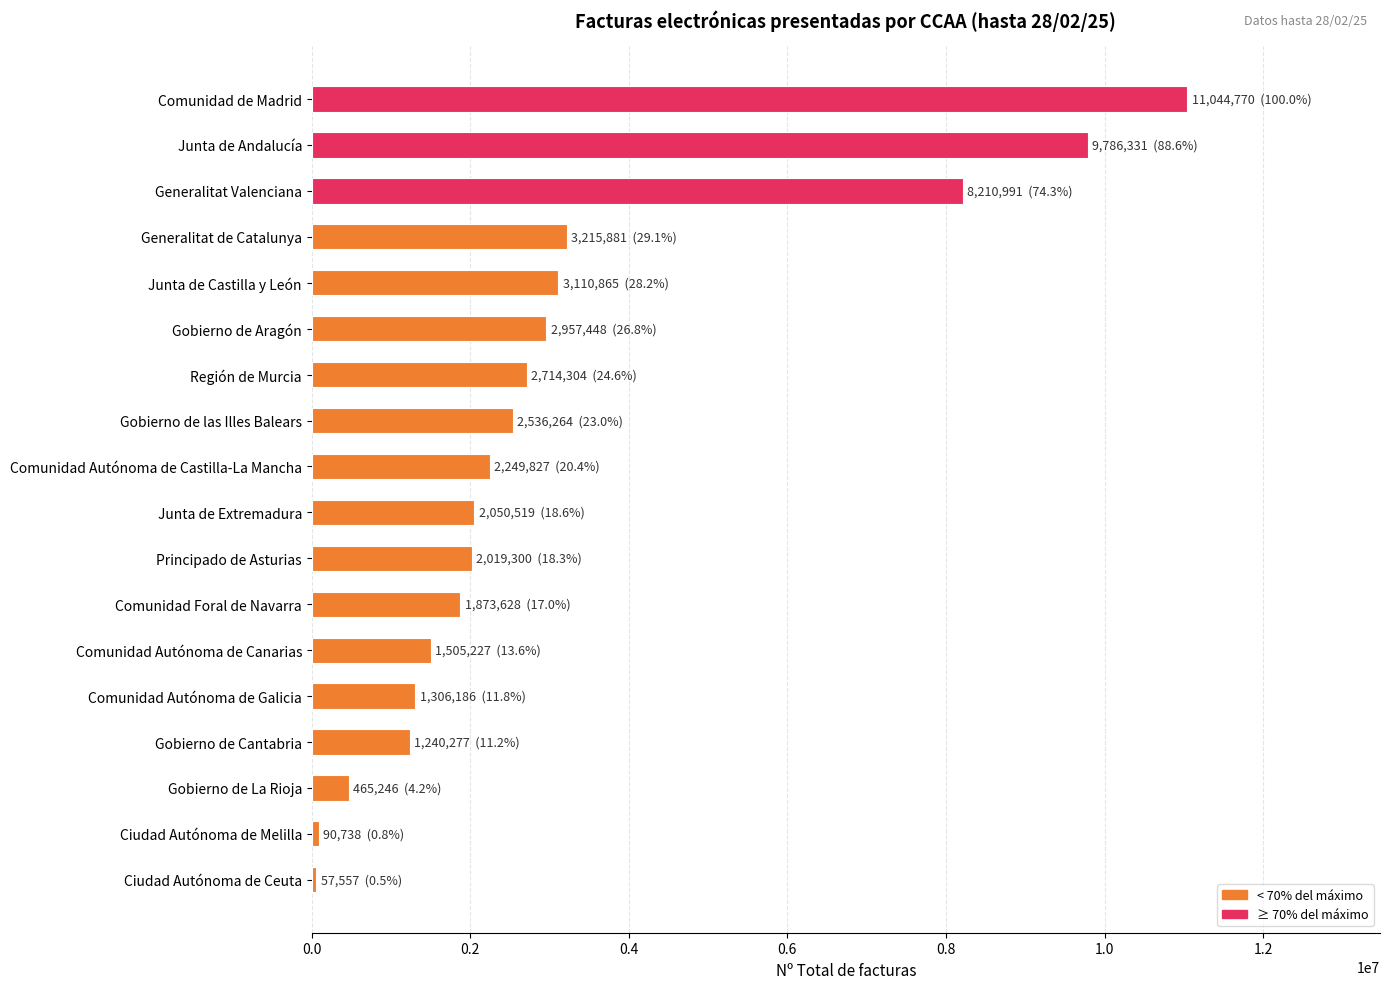

Is it true that the value at Gobierno de Cantabria is 1240277?

True